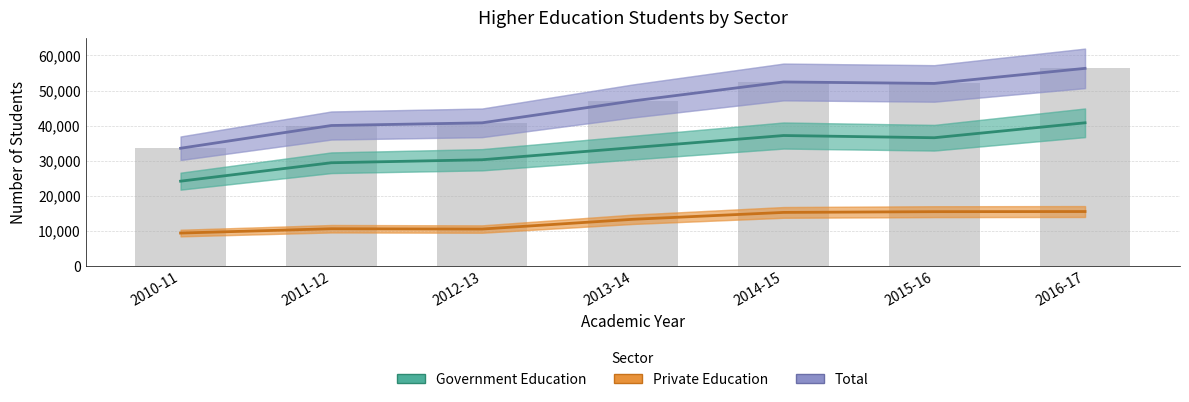

How many groups of bars are there?

7